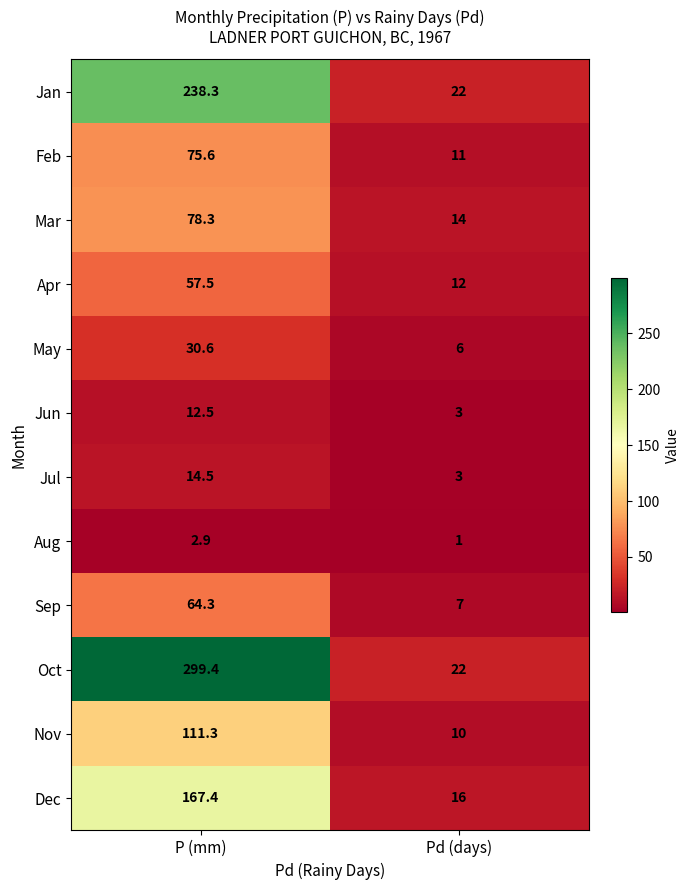

Which series changed the most between P (mm) and Pd (days)?

Oct